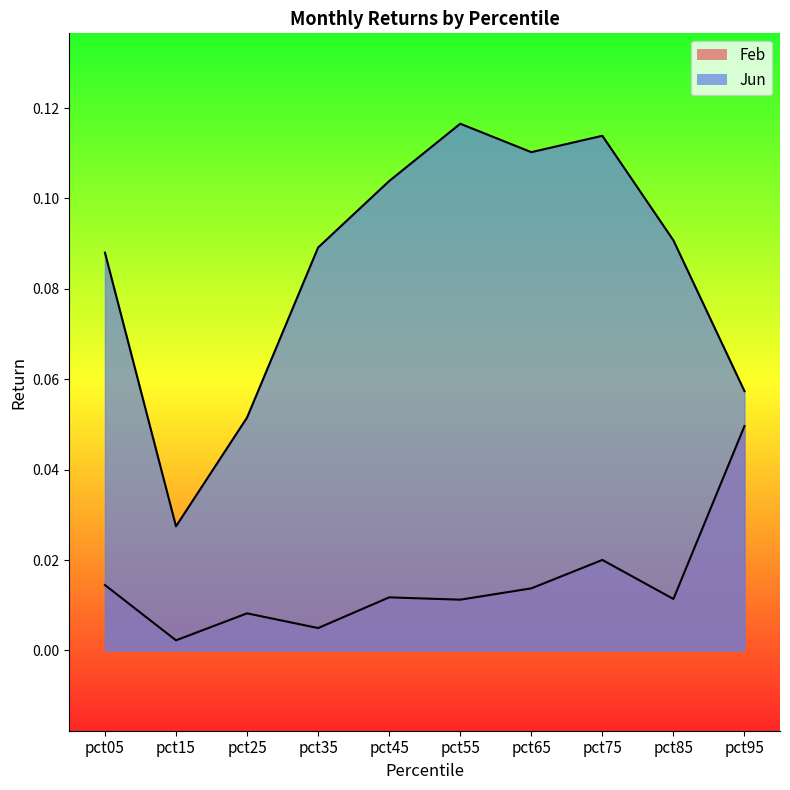

How many lines are shown in the chart?

2